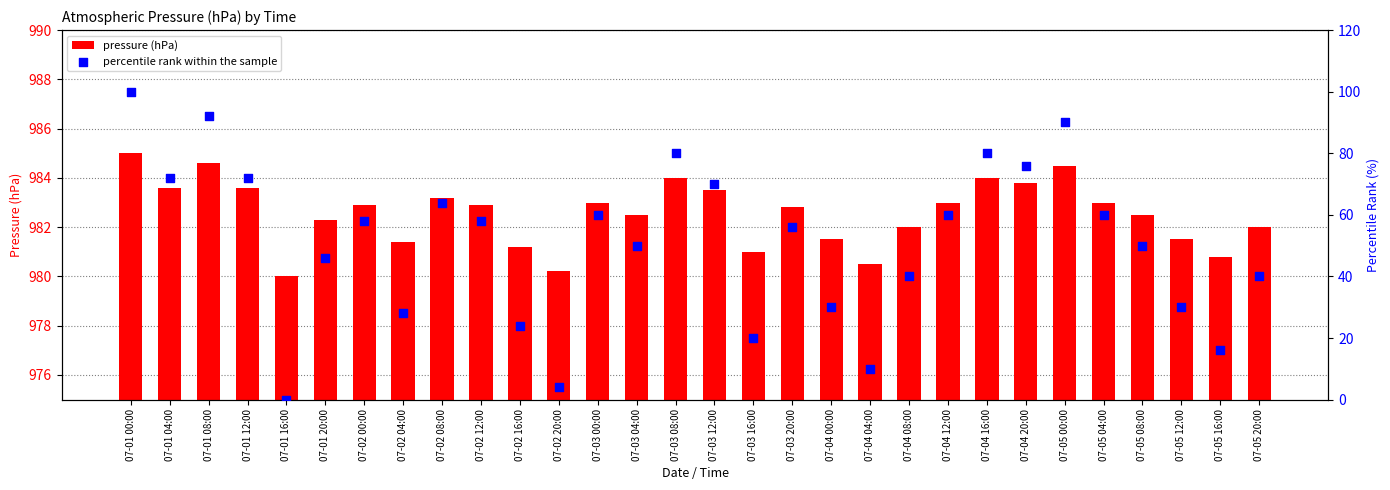

What is the total value across all series at 07-04 08:00?

1022.0